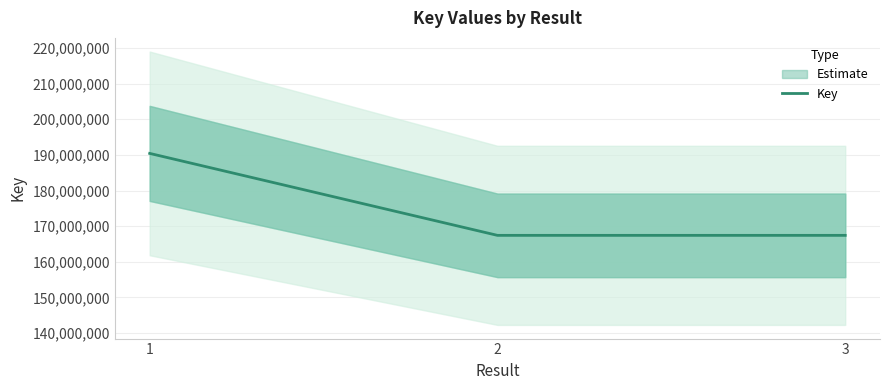

List the labels in order of value, smallest first.

3, 2, 1